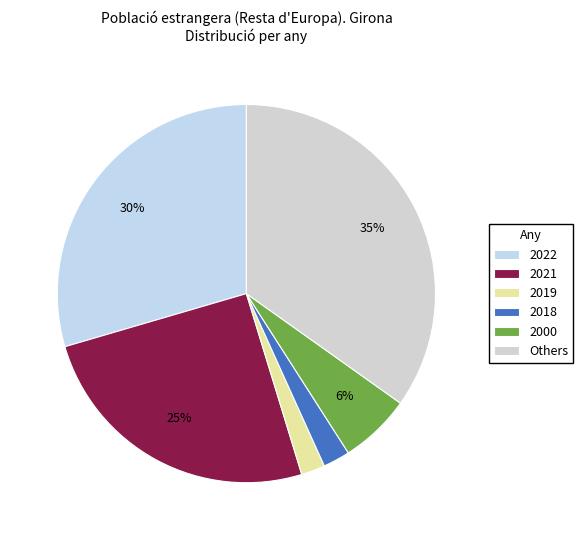

To the nearest percent, what is the average slice percentage?

17%